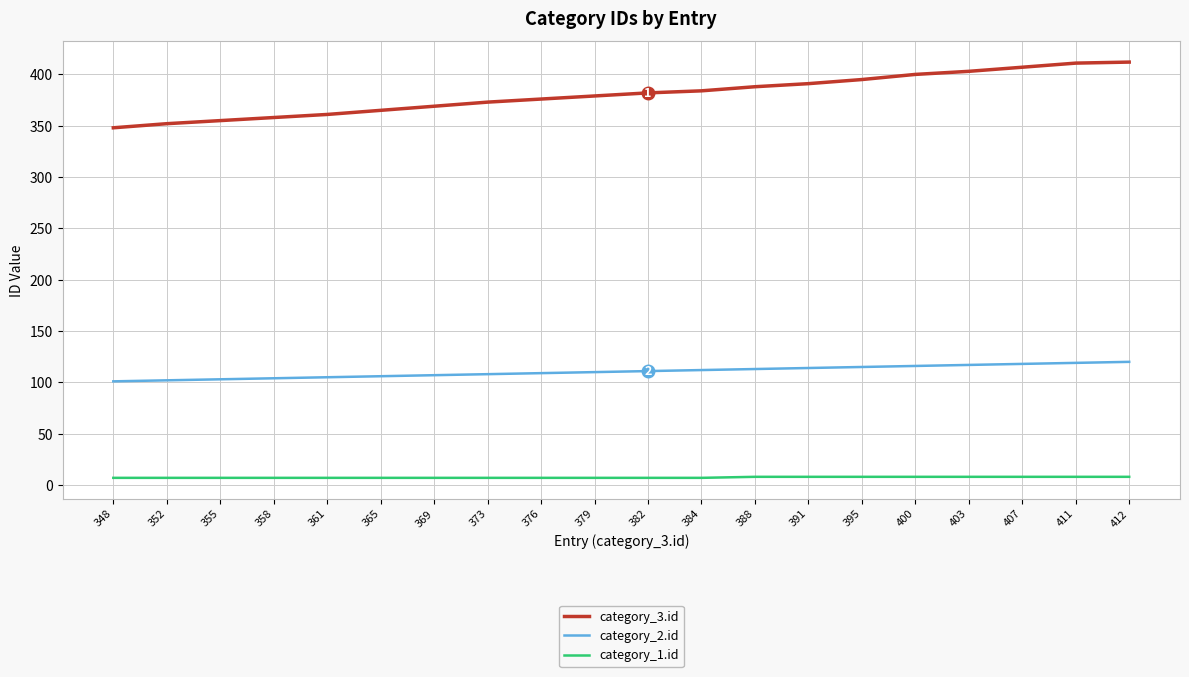

Is the value of category_1.id at 407 greater than the value of category_3.id at 407?

No